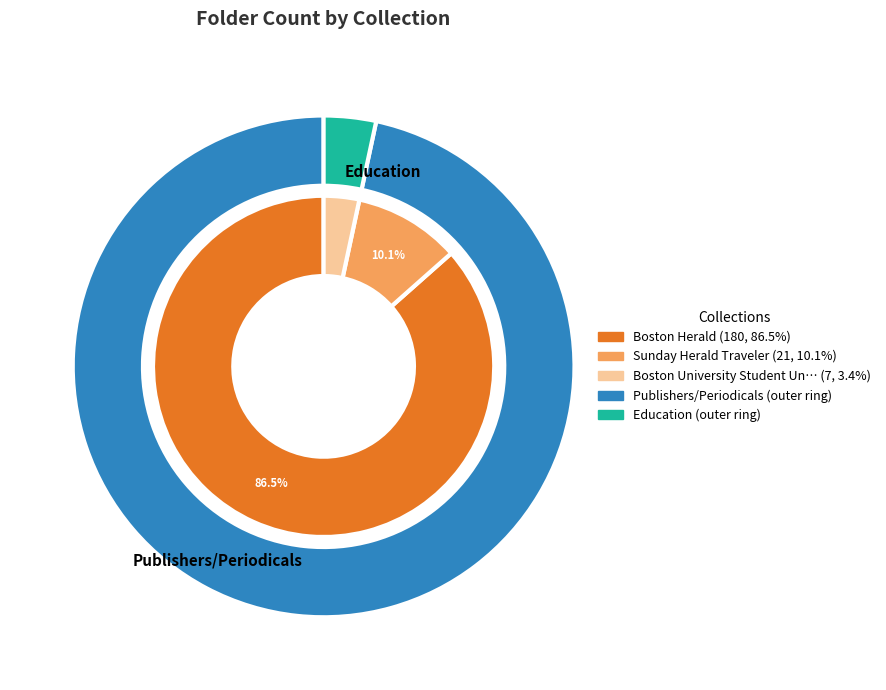

Is the sum of Boston Herald and Sunday Herald Traveler greater than half?

Yes